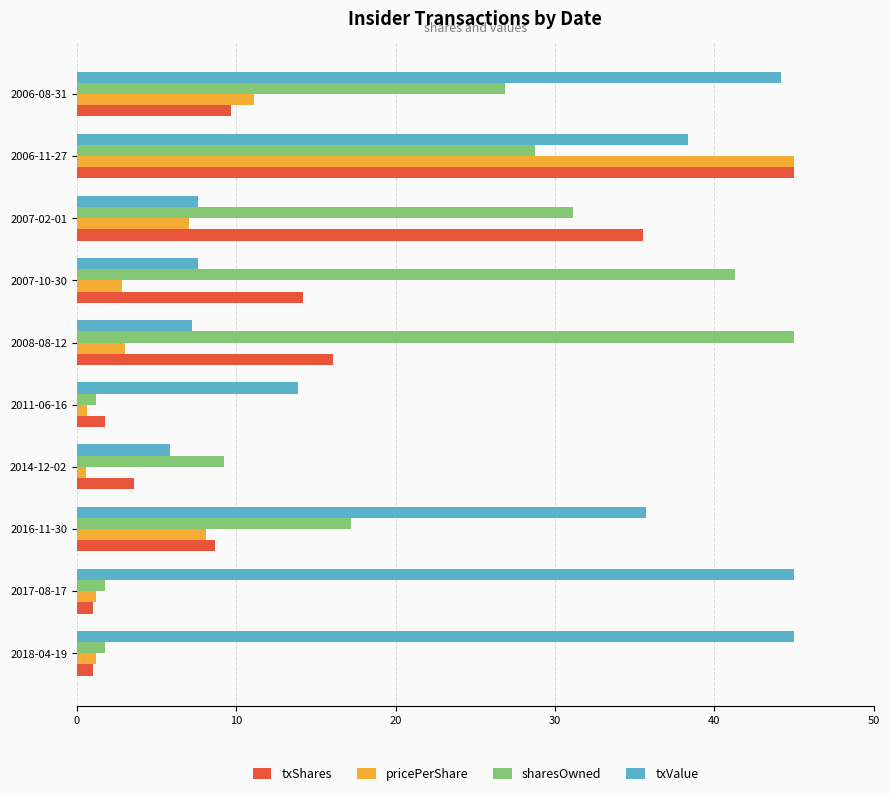

How many categories are shown in the chart?

10